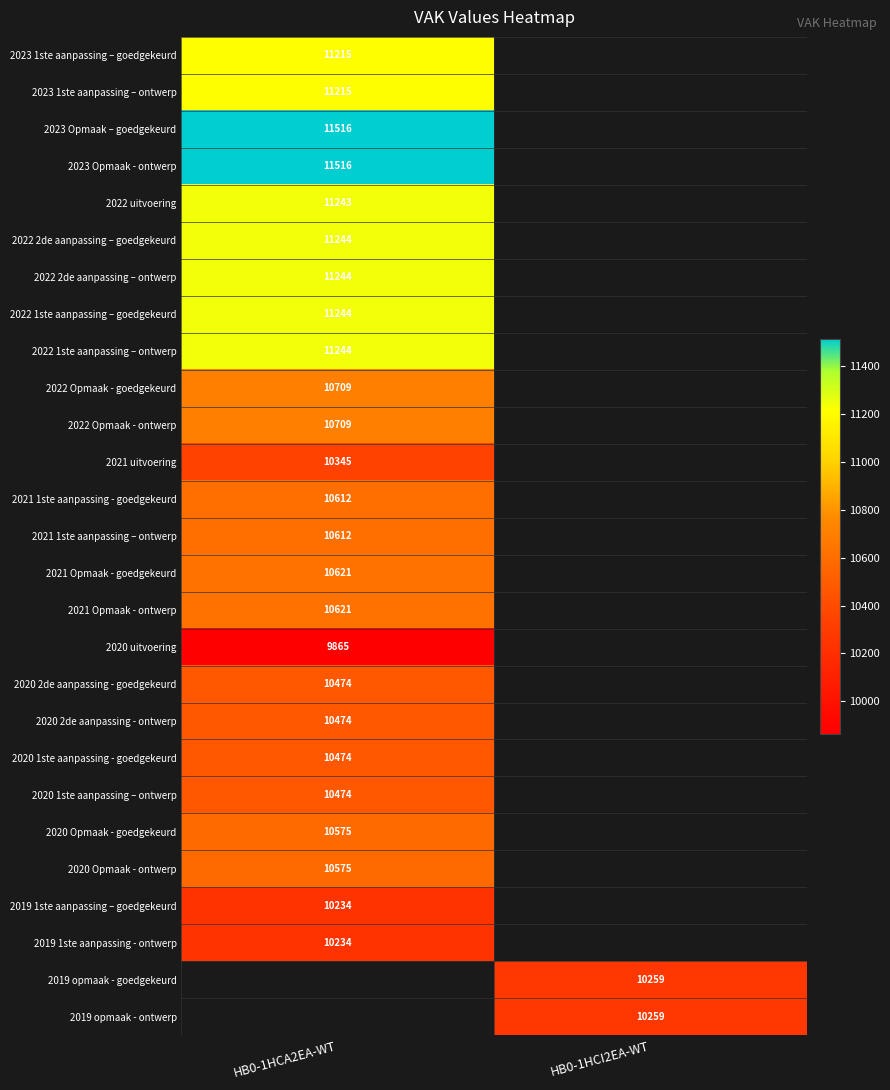

Between HB0-1HCI2EA-WT and HB0-1HCA2EA-WT, which is larger?

HB0-1HCA2EA-WT